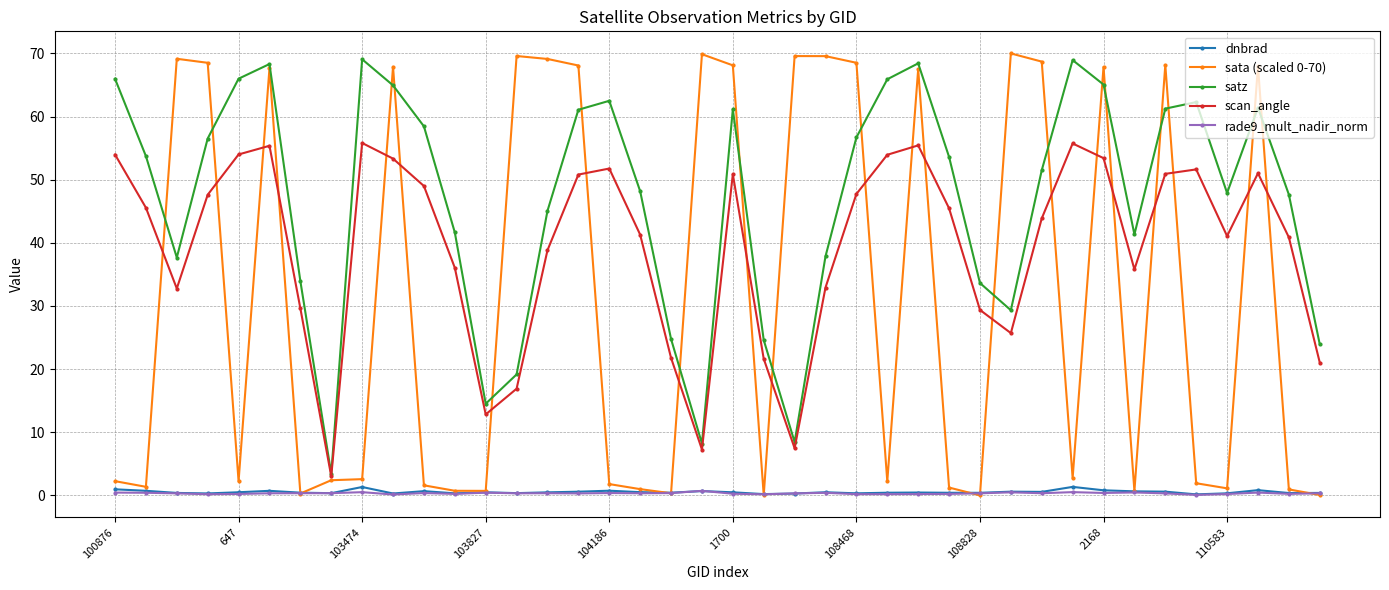

Count the number of categories in the chart.

40